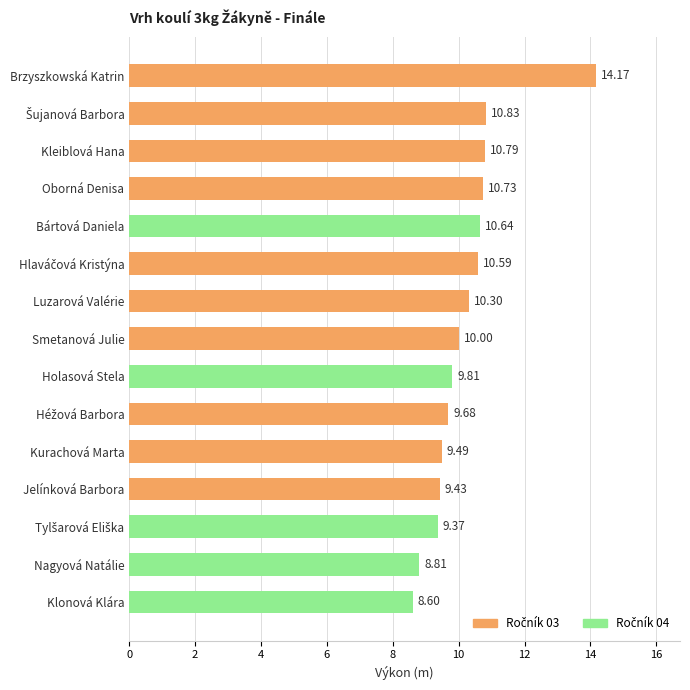

Count the number of categories in the chart.

15